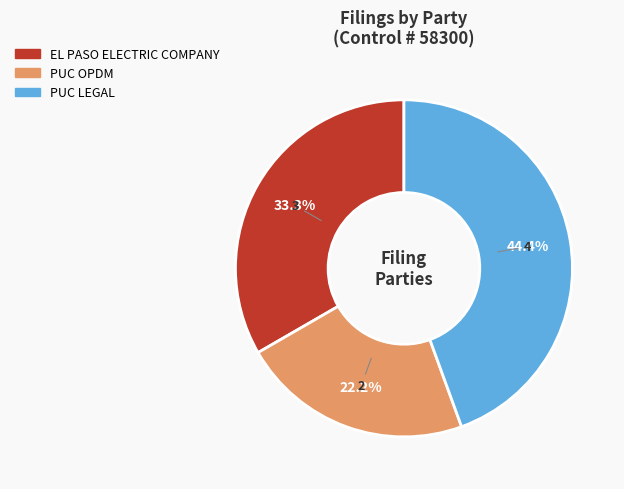

How much of the chart is everything except EL PASO ELECTRIC COMPANY?

66.7%